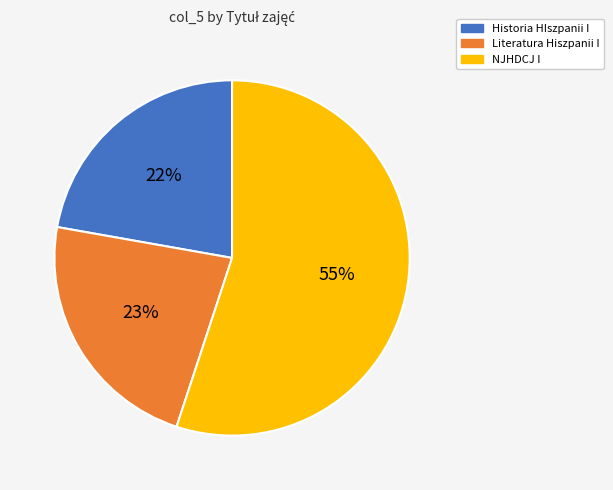

Rank the categories by value from highest to lowest.

NJHDCJ I, Literatura Hiszpanii I, Historia HIszpanii I